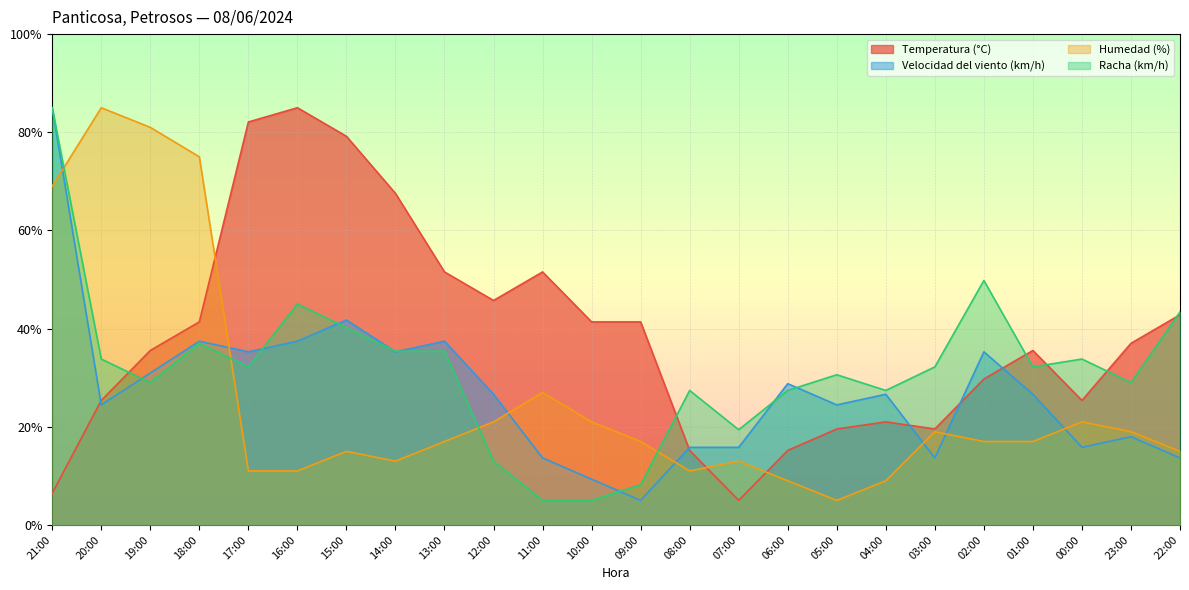

The value of Velocidad del viento (km/h) at 00:00 is 23.9. True or false?

False